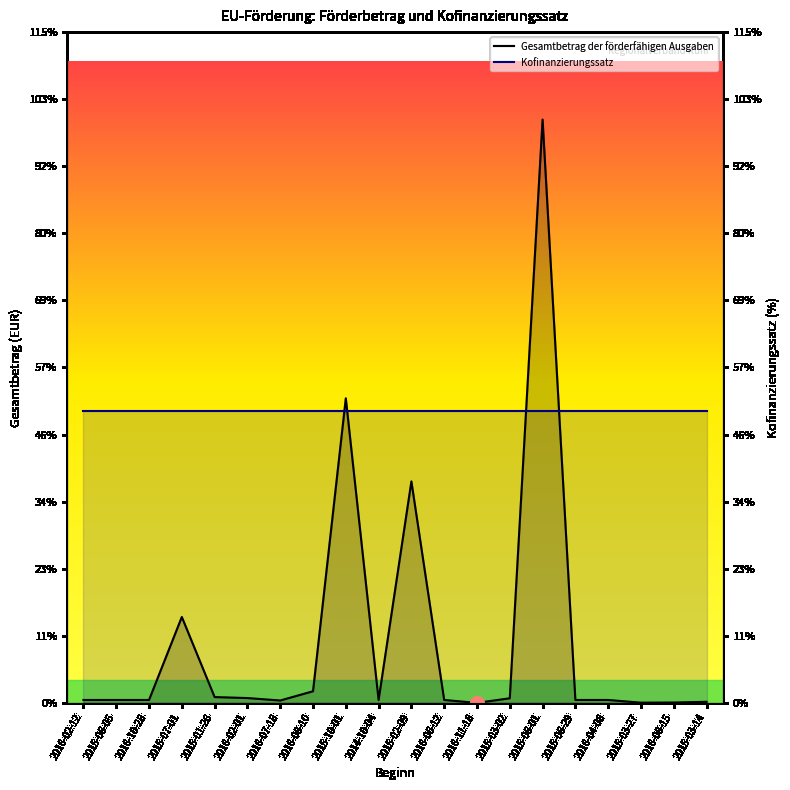

Which has a higher value, 2015-06-01 or 2015-06-29?

2015-06-01